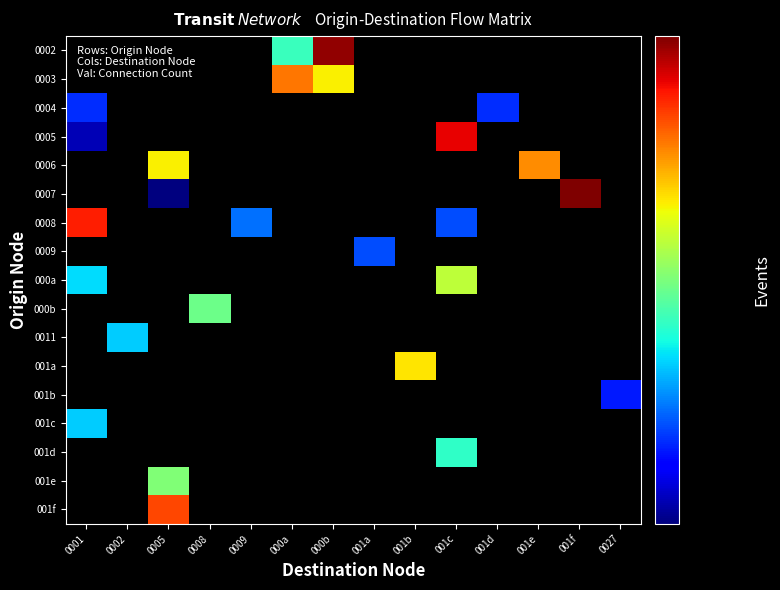

Between 001f and 0005, which is larger?

0005